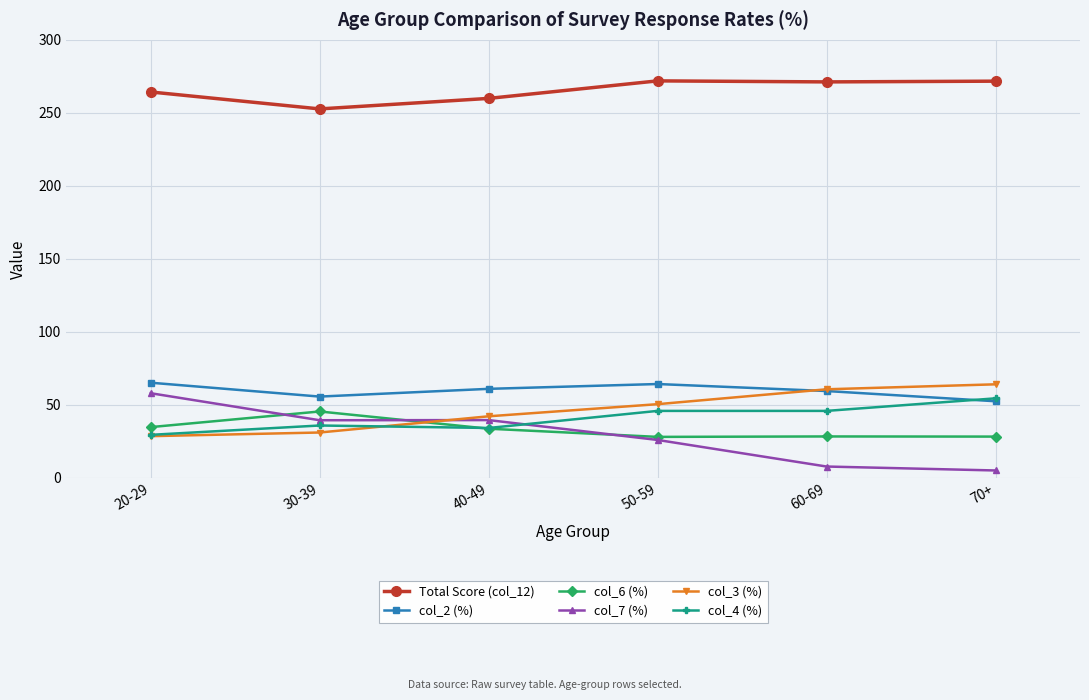

How many lines are shown in the chart?

6